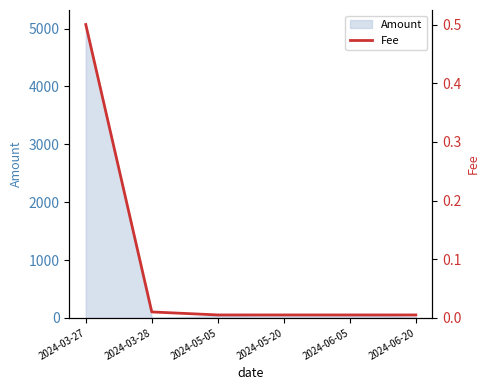

What position from the right is 2024-05-05?

4